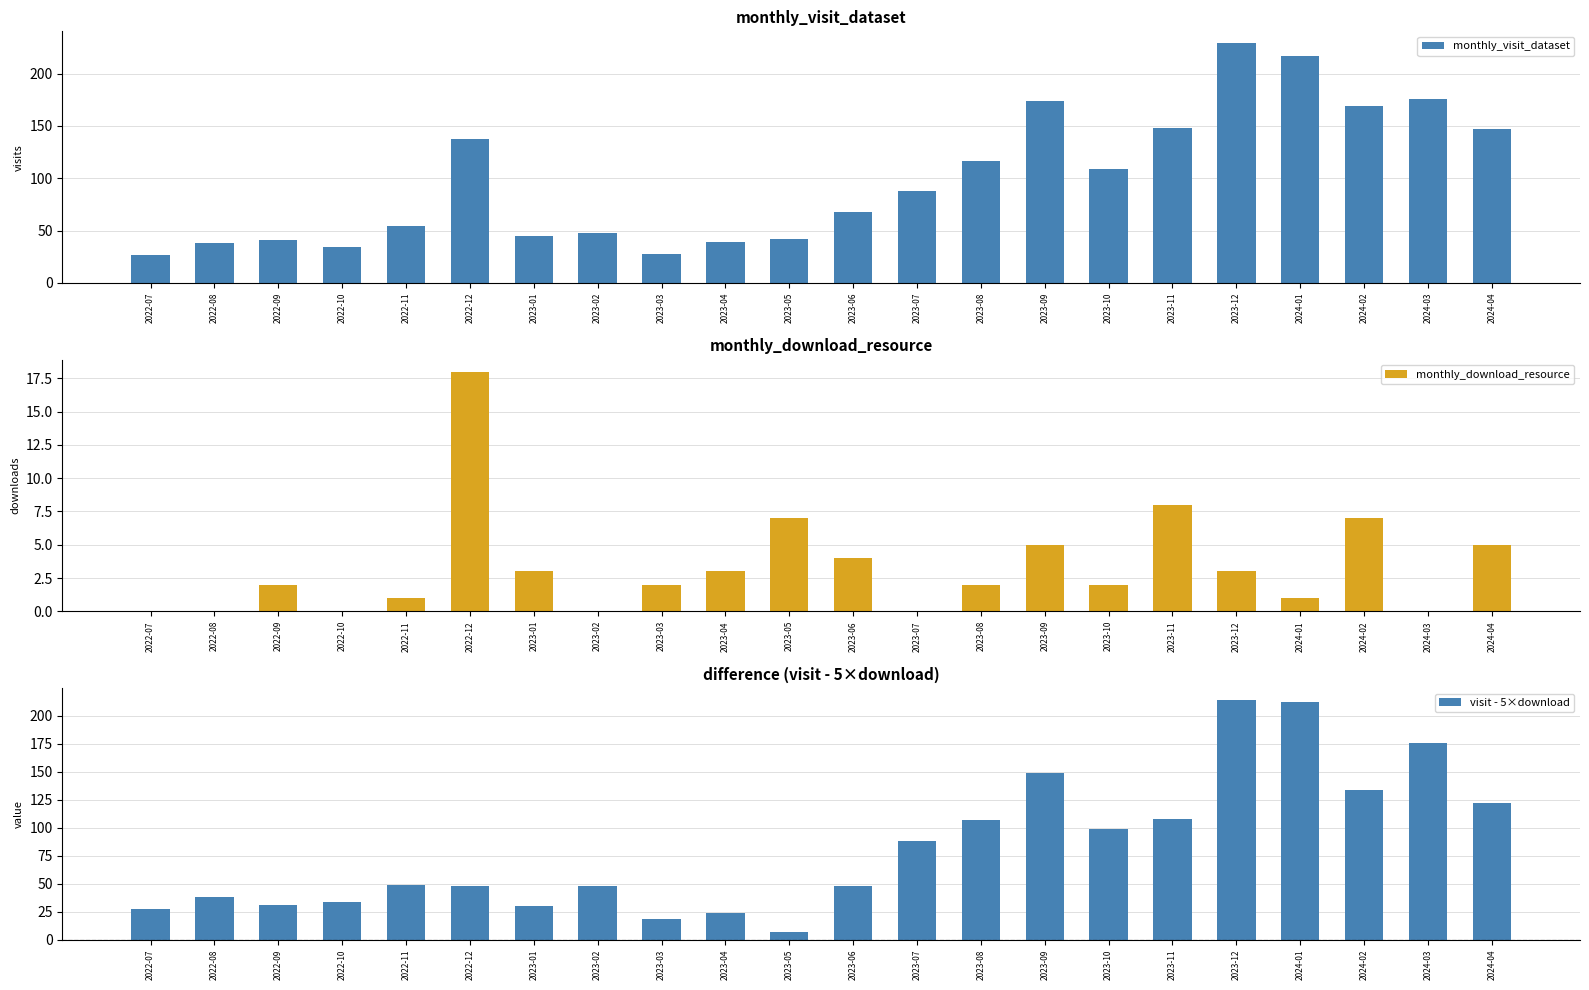

Is the value of monthly_download_resource at 2023-02 greater than the value of monthly_visit_dataset at 2024-03?

No